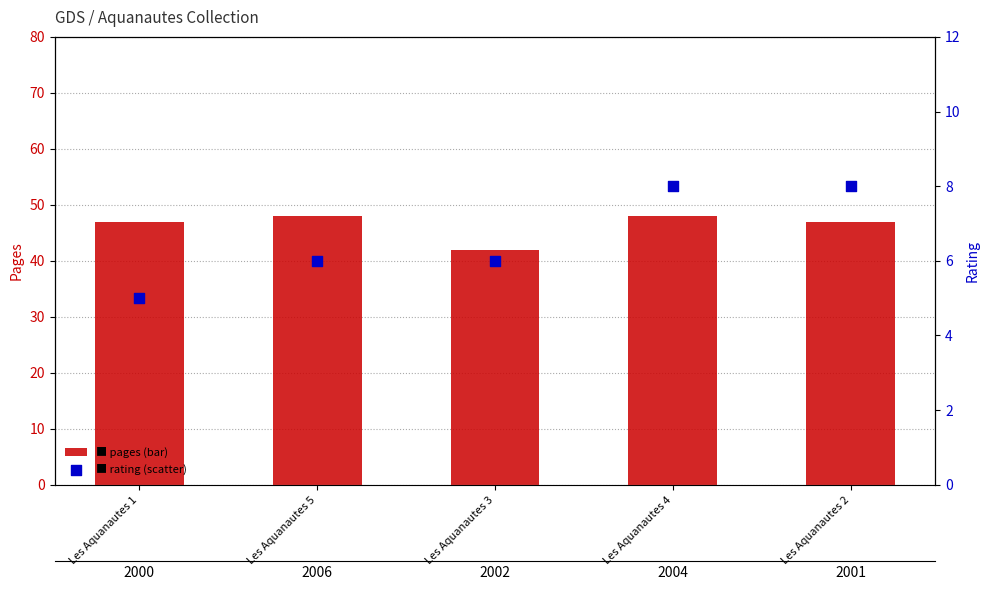

What is the total value across all series at Les Aquanautes 3?

48